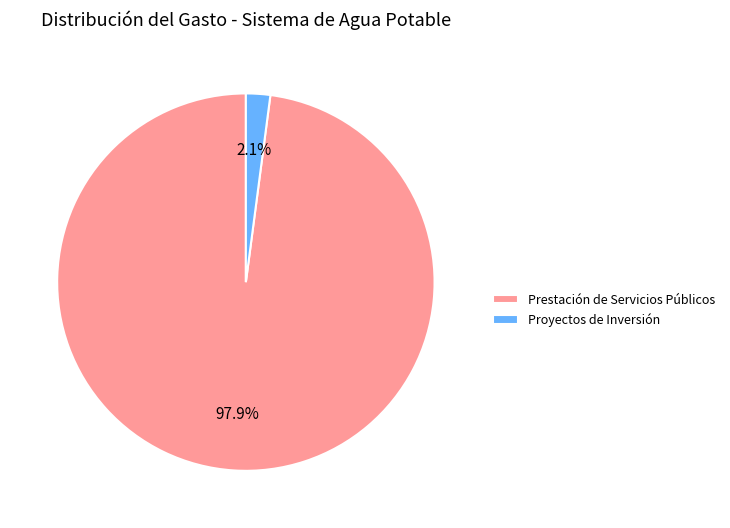

To the nearest percent, what is the difference between the largest and smallest slice percentages?

96%